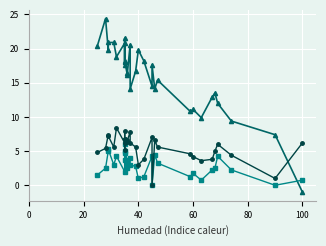

How many data points in Velocidad/4 (km/h) are less than 2?

9